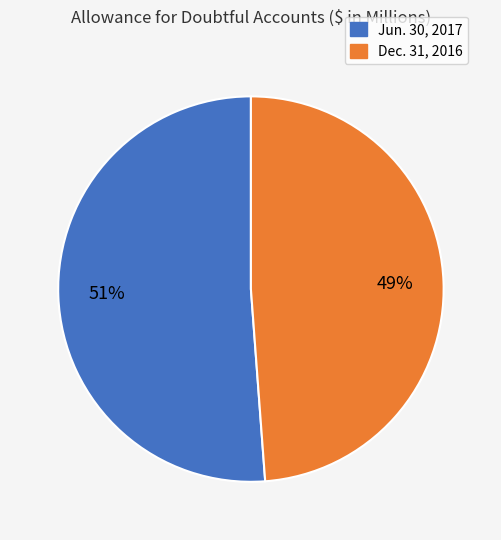

Which category has the biggest portion of the pie?

Jun. 30, 2017